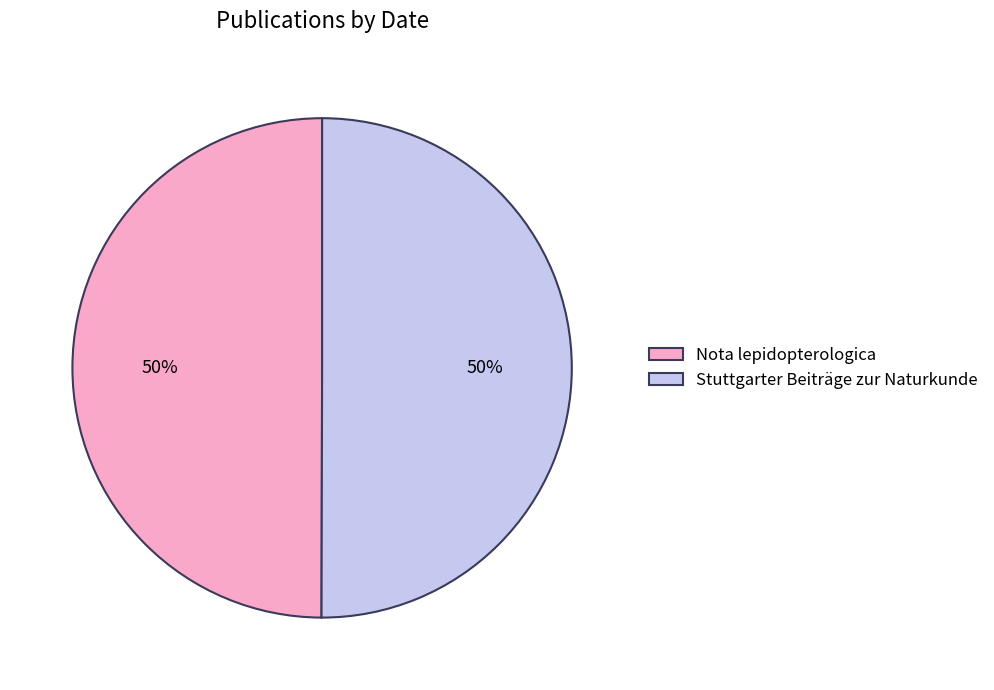

True or false: Nota lepidopterologica accounts for 50% of the total.

True